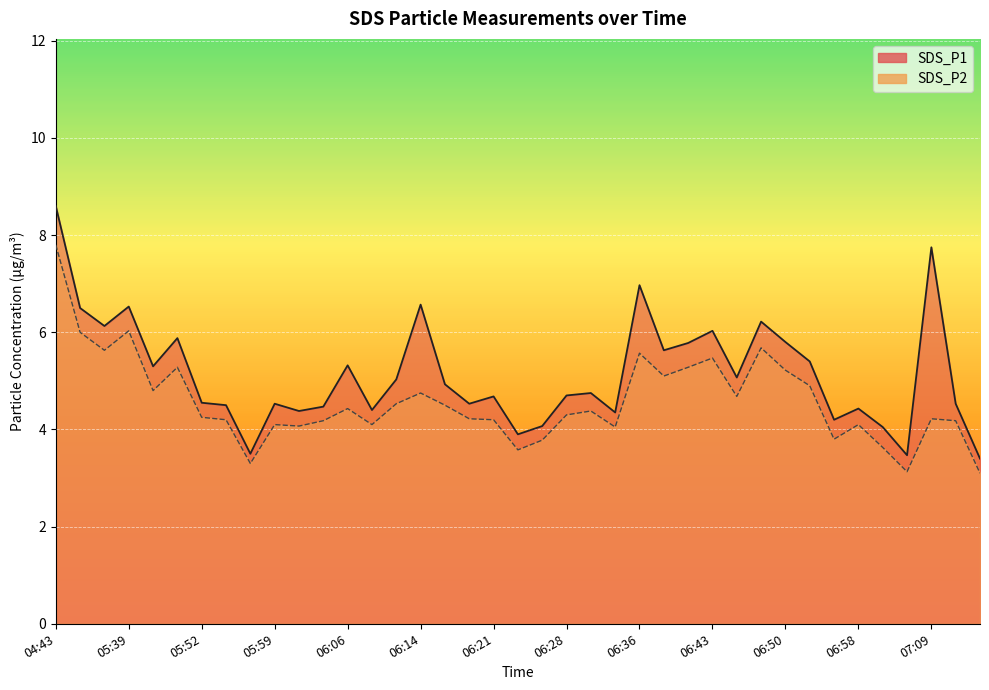

What is the label of the 22nd point from the right?

06:19